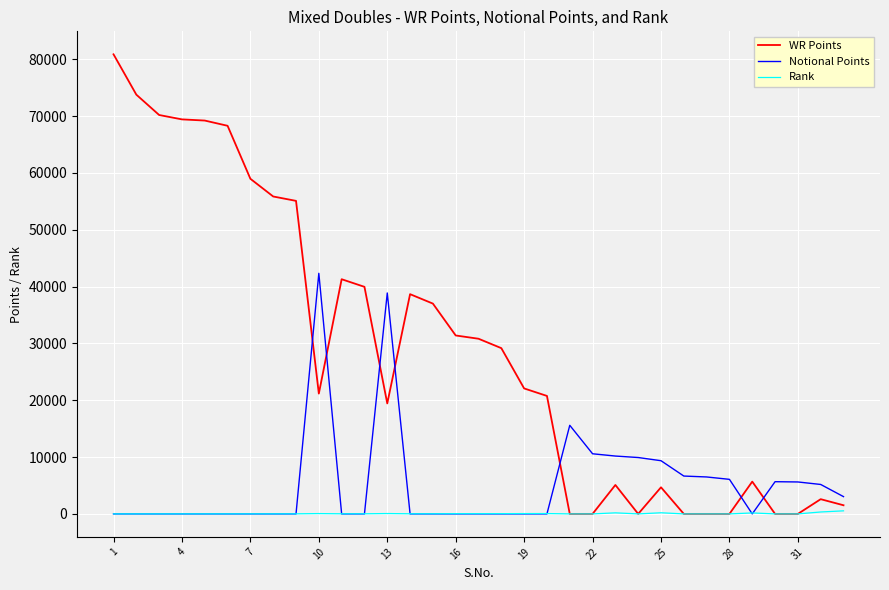

What are all the series names shown in the legend?

WR Points, Notional Points, Rank